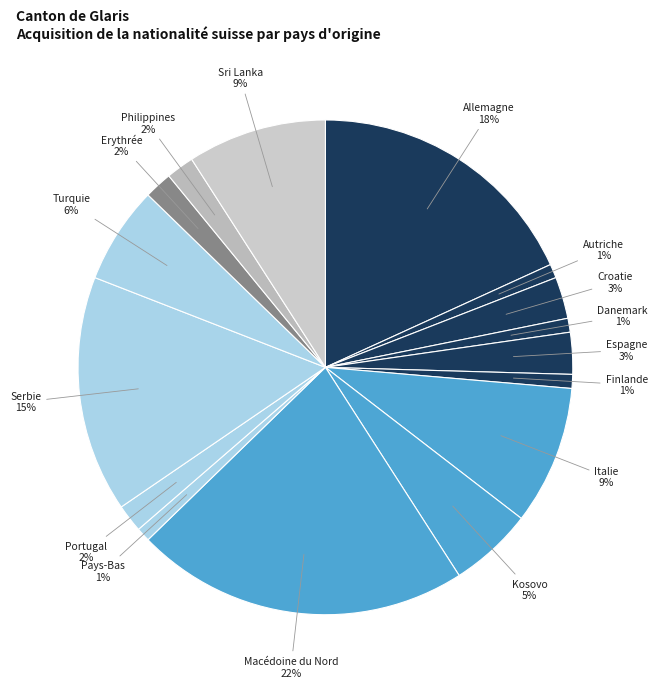

How many slices are in this pie chart?

16